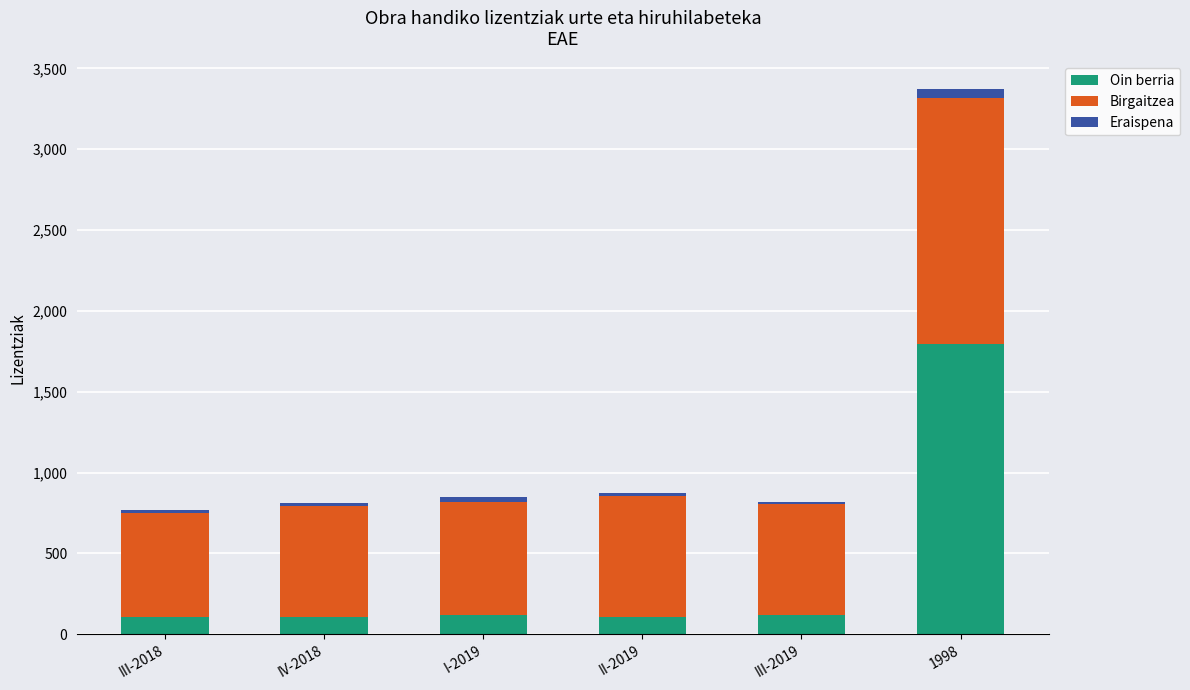

What is the minimum value for Oin berria?

105